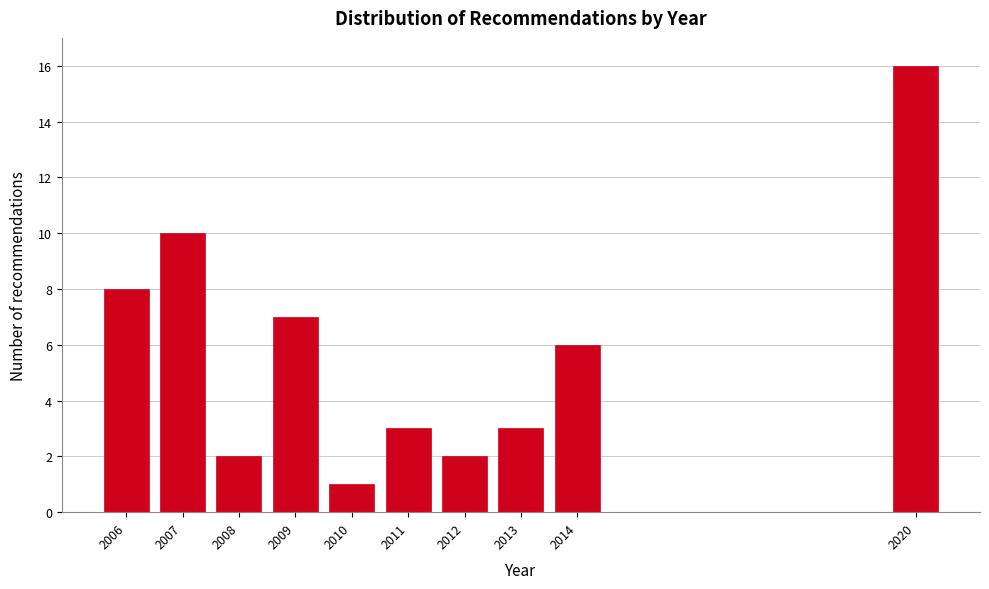

Reading left to right, what are all the values shown in this chart?

8	10	2	7	1	3	2	3	6	16